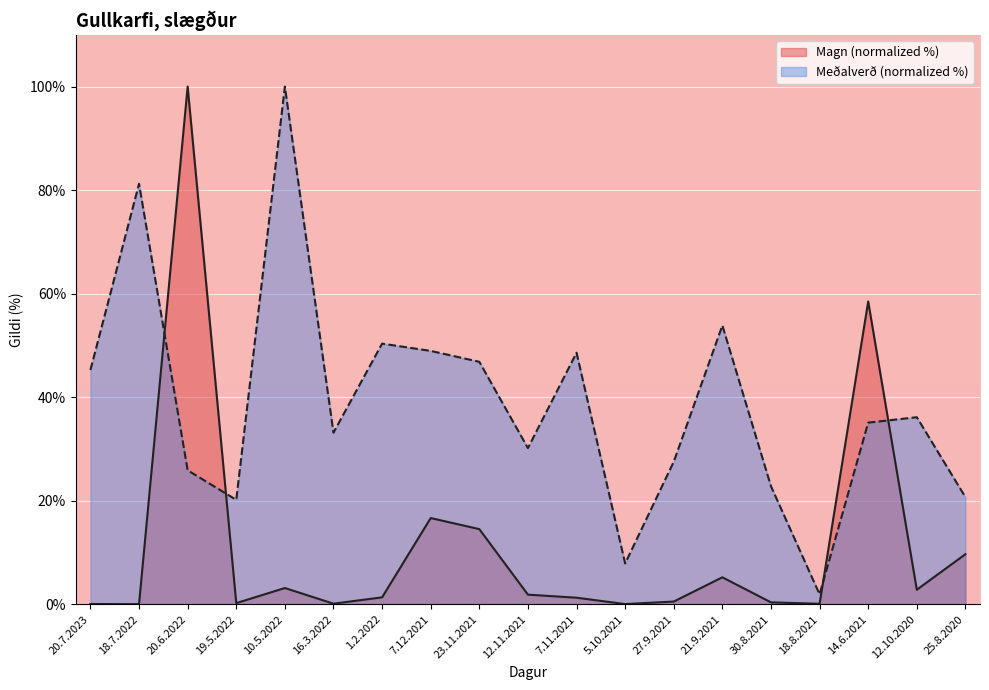

How many data points does each series have?

19